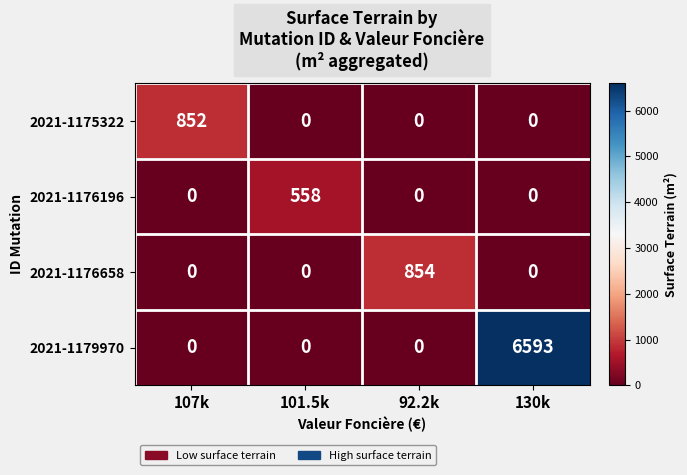

Which series has the widest spread of values?

2021-1179970